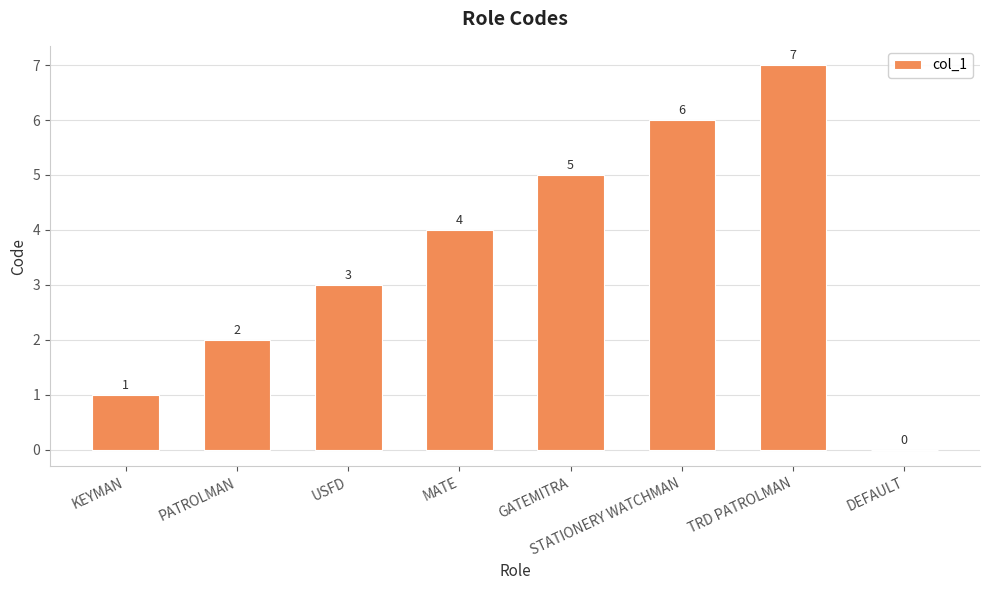

Which has a higher value, MATE or TRD PATROLMAN?

TRD PATROLMAN